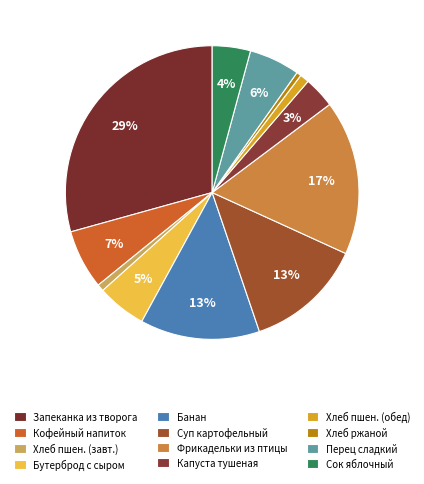

To the nearest percent, what is the average slice percentage?

8%